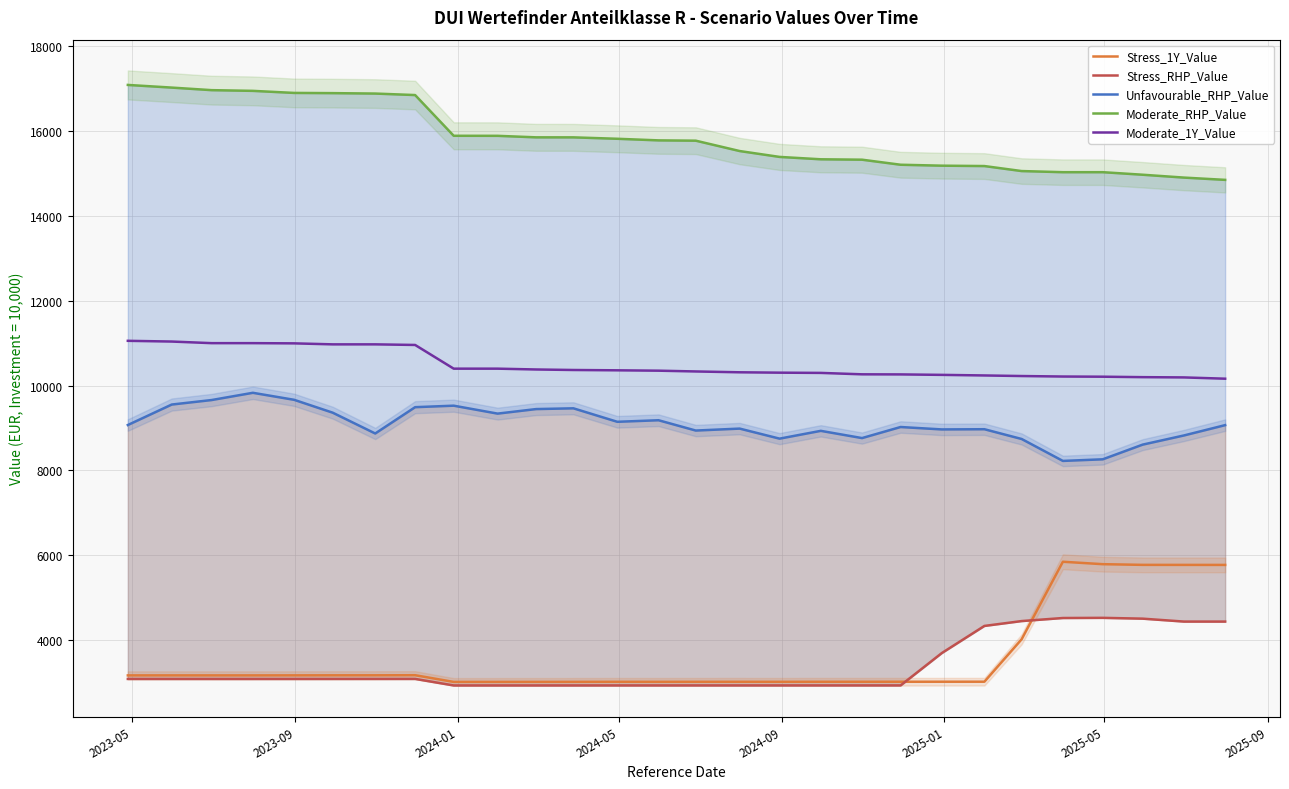

Reading right to left, extract all data points from this chart.

Stress_1Y_Value: 5771.9	5772.5	5773.2	5789.2	5846.6	4019.3	3019.1	3018.7	3018.1	3017.7	3017.4	3016.2	3016.8	3016.6	3016.0	3016.7	3015.3	3014.8	3014.2	3014.0	3171.9	3170.0	3169.5	3168.5	3167.7	3167.8	3168.0	3167.8
Stress_RHP_Value: 4436.3	4436.5	4505.3	4524.3	4520.4	4448.3	4333.6	3694.8	2931.9	2931.8	2931.8	2931.6	2931.7	2931.7	2931.6	2931.7	2931.4	2931.4	2931.3	2931.2	3085.3	3084.9	3084.8	3084.6	3084.5	3084.5	3084.5	3084.5
Unfavourable_RHP_Value: 9066.6	8823.2	8607.4	8261.3	8223.3	8740.2	8970.4	8965.7	9022.4	8761.5	8932.1	8748.3	8985.0	8939.1	9182.1	9145.5	9463.2	9445.3	9338.2	9525.4	9490.1	8869.8	9360.6	9663.9	9828.8	9658.3	9552.1	9069.3
Moderate_RHP_Value: 14847.9	14901.6	14969.0	15028.9	15028.9	15055.5	15173.5	15182.4	15204.4	15323.4	15332.9	15388.9	15527.3	15771.4	15778.8	15816.5	15849.8	15850.3	15886.1	15887.1	16846.9	16882.2	16892.2	16897.4	16945.8	16962.6	17022.9	17085.6
Moderate_1Y_Value: 10161.4	10191.5	10197.7	10208.3	10212.4	10224.1	10237.7	10251.5	10262.3	10264.5	10297.8	10303.4	10312.3	10332.0	10350.3	10358.9	10366.4	10378.4	10397.9	10397.9	10956.5	10970.7	10970.7	10994.2	10999.1	10999.1	11037.0	11054.1